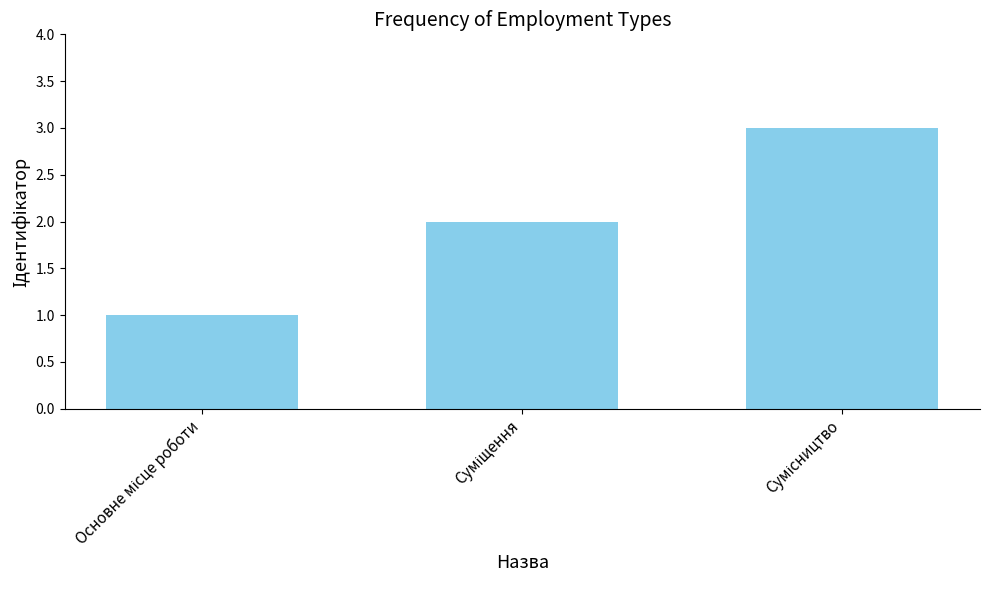

What is the greatest value displayed?

3